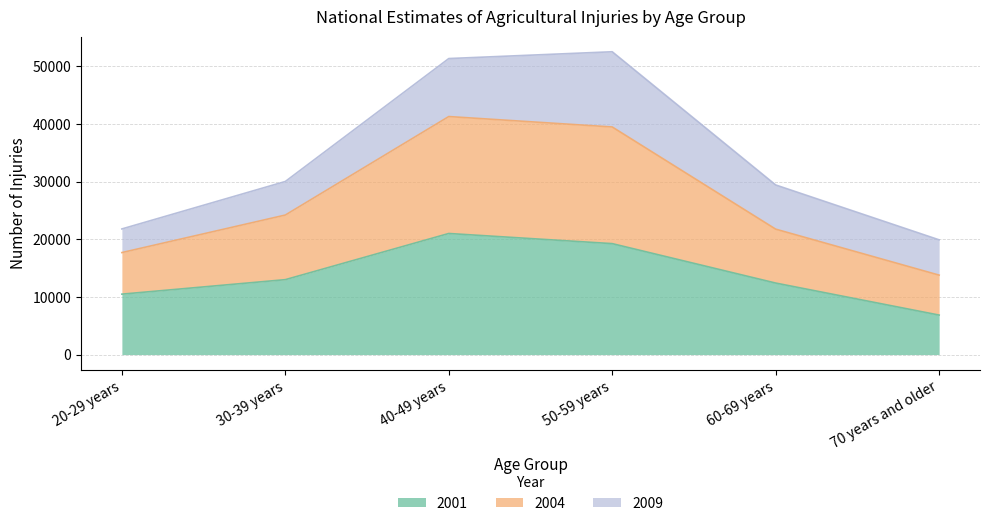

What is the label of the 3rd point from the right?

50-59 years